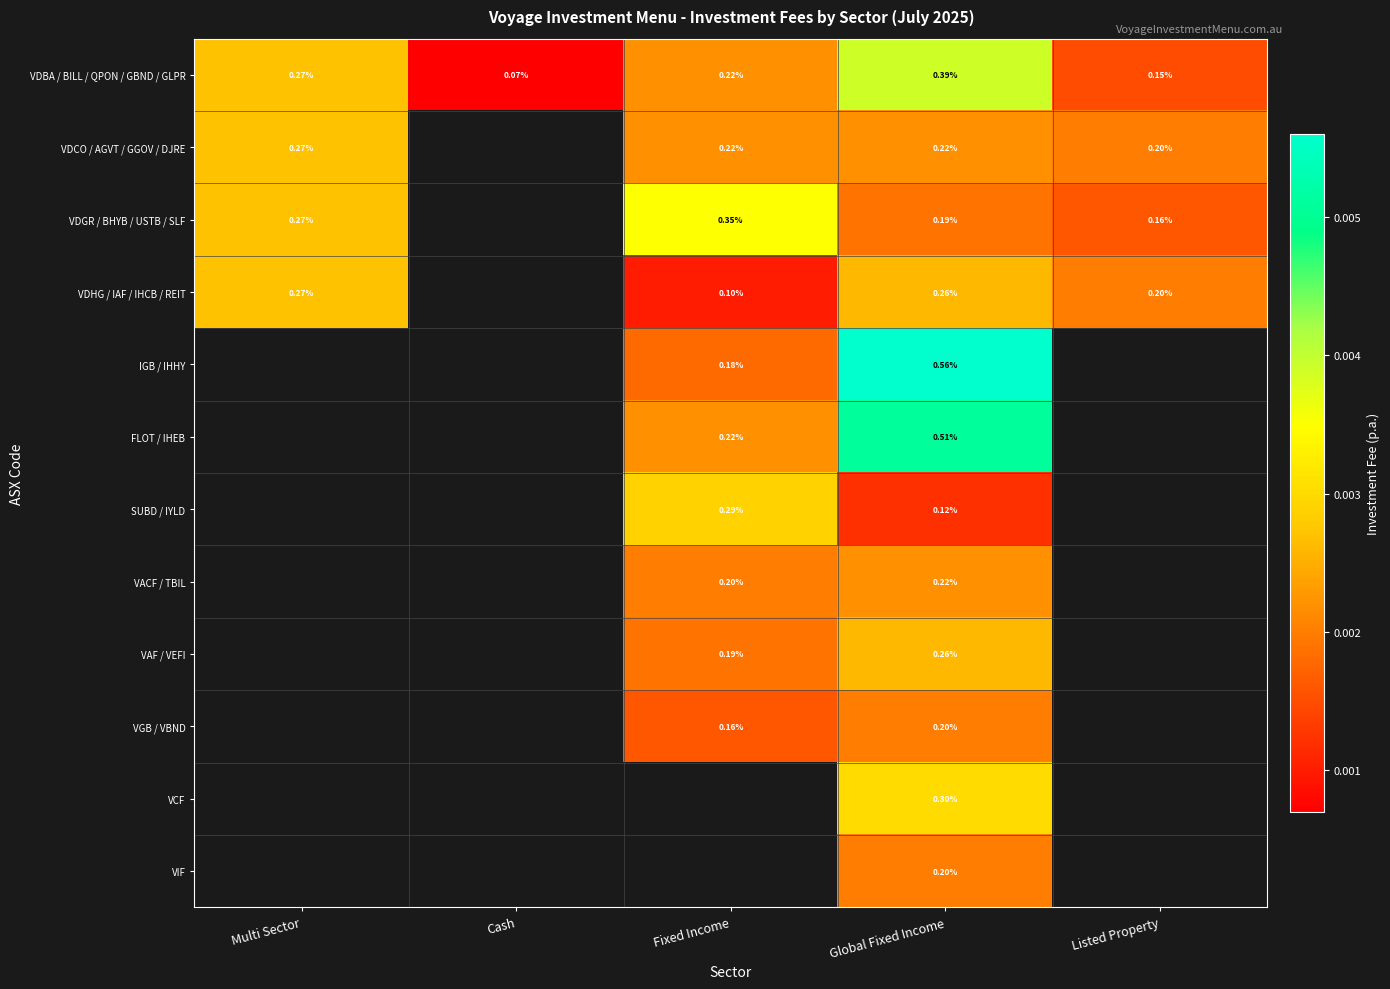

At which label is VDBA / BILL / QPON / GBND / GLPR closest to 0?

Cash